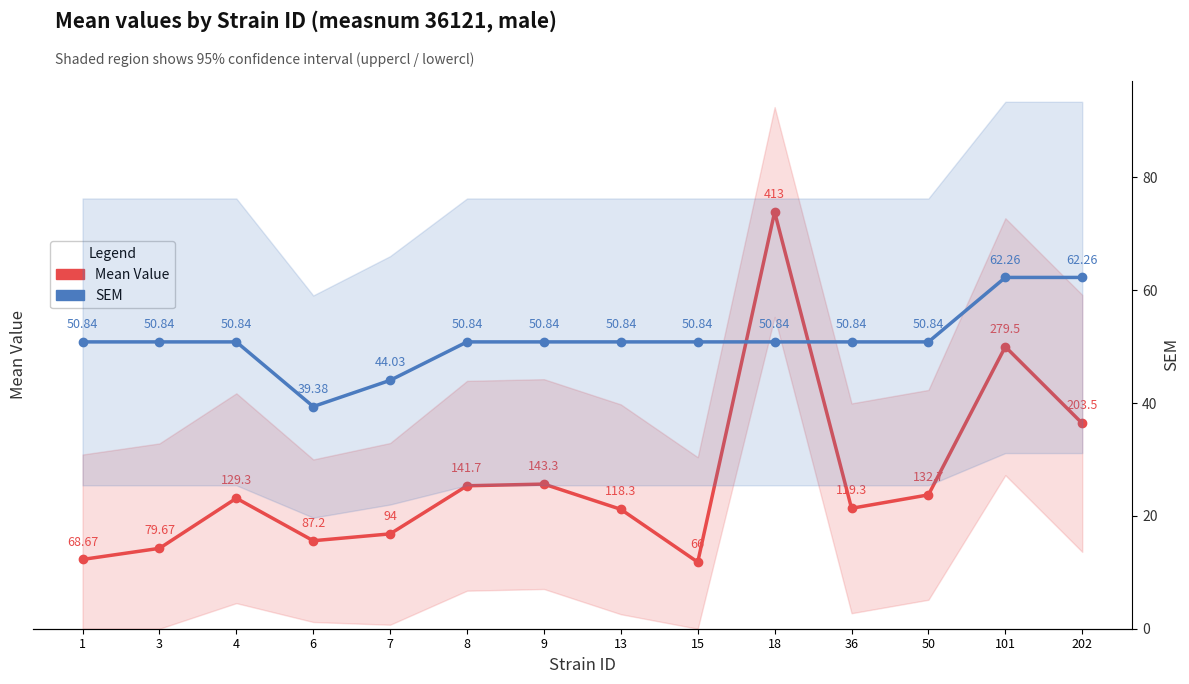

What is the sum of the SEM values at 4 and 101?

113.1